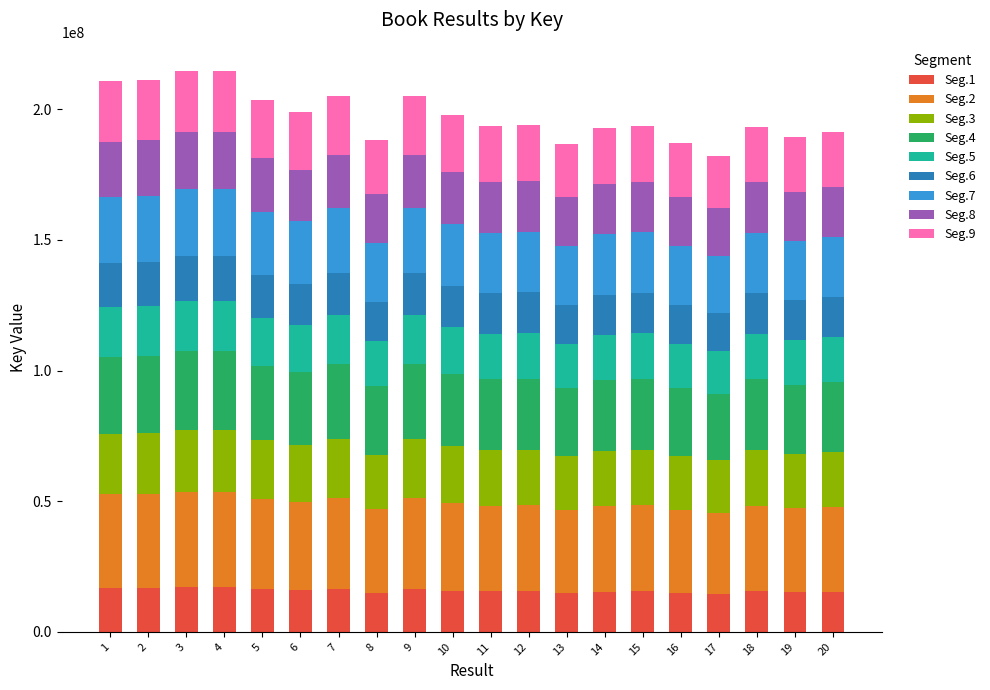

What is the lowest value of the Seg.1 series?

14580453.7